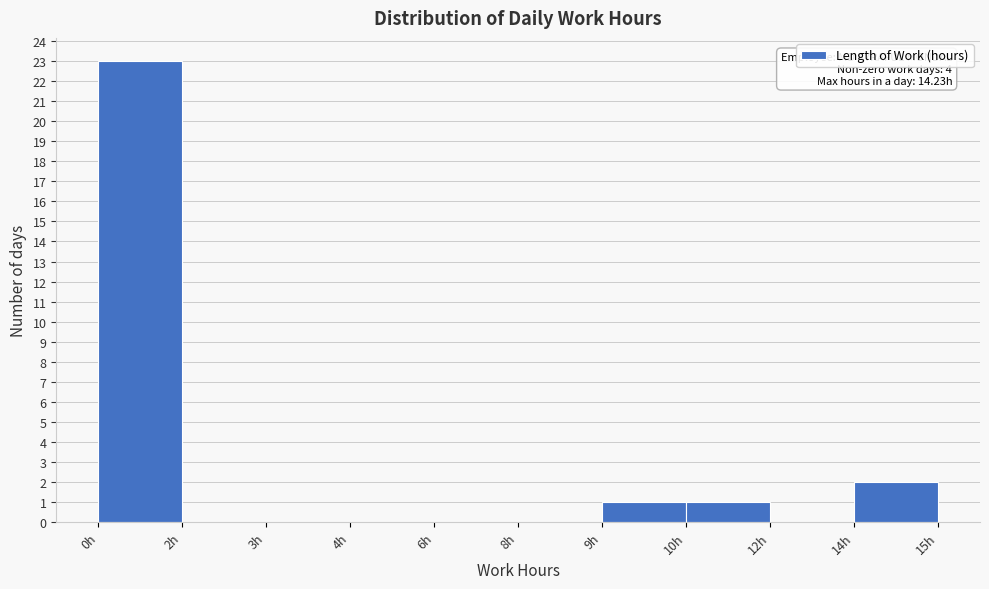

Reading left to right, what are all the values shown in this chart?

0h=23	2h=0	3h=0	4h=0	6h=0	8h=0	9h=1	10h=1	12h=0	14h=2